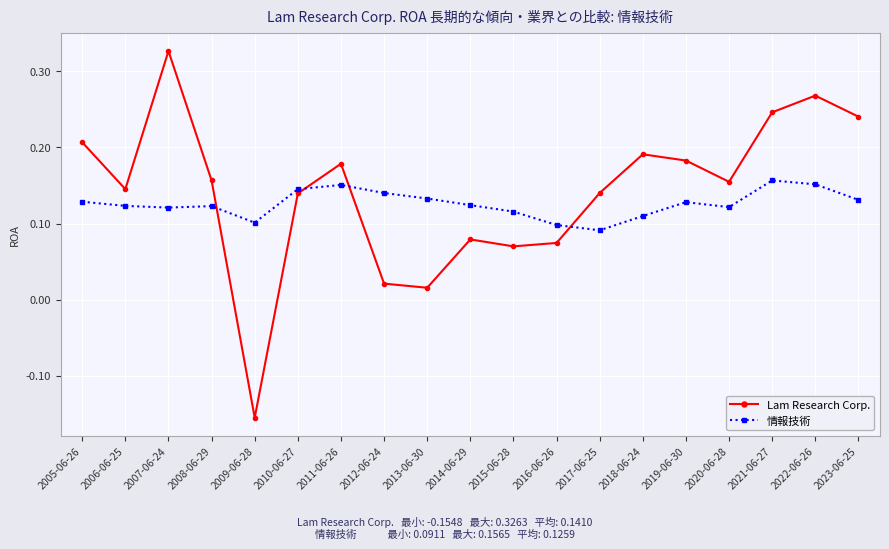

True or false: 情報技術 has more than 1 points higher than both neighbors.

True